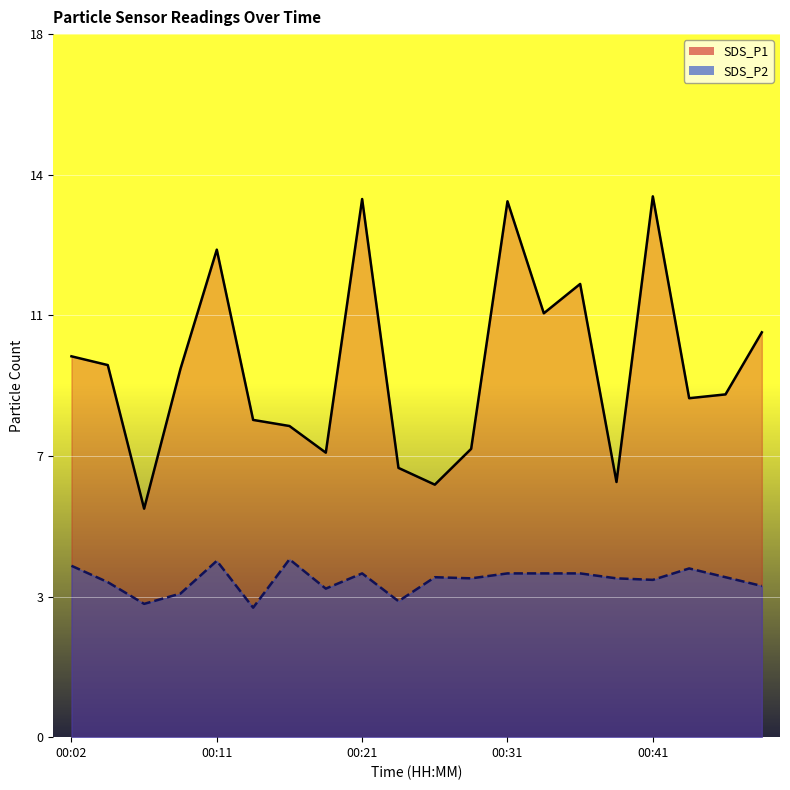

True or false: SDS_P2 and SDS_P1 intersect in this chart.

False